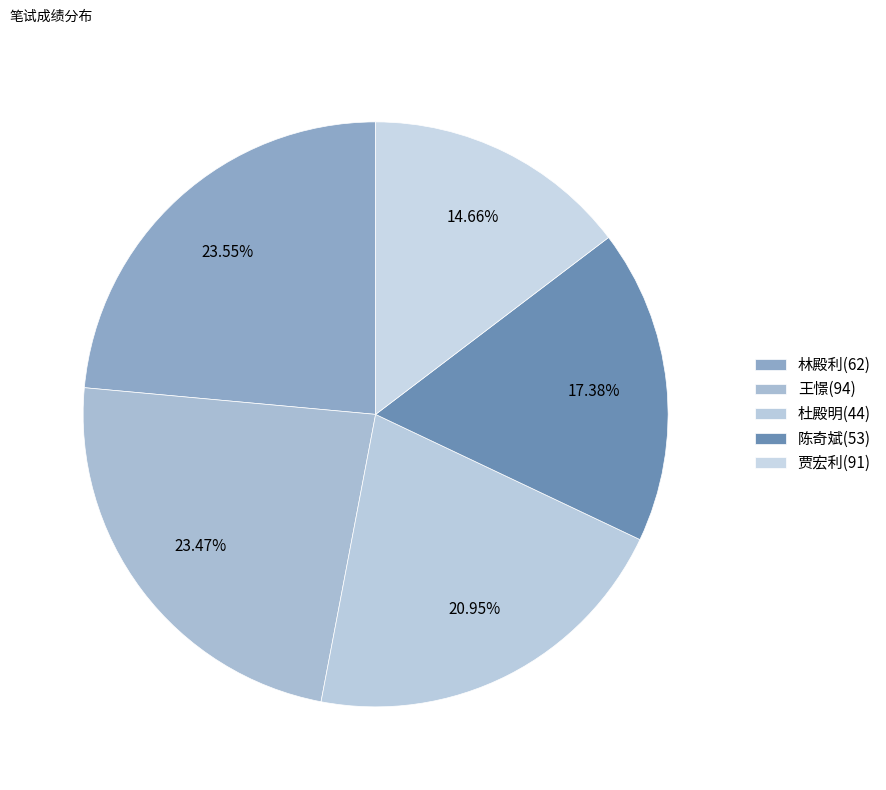

Rank the categories by value from lowest to highest.

91, 53, 44, 94, 62